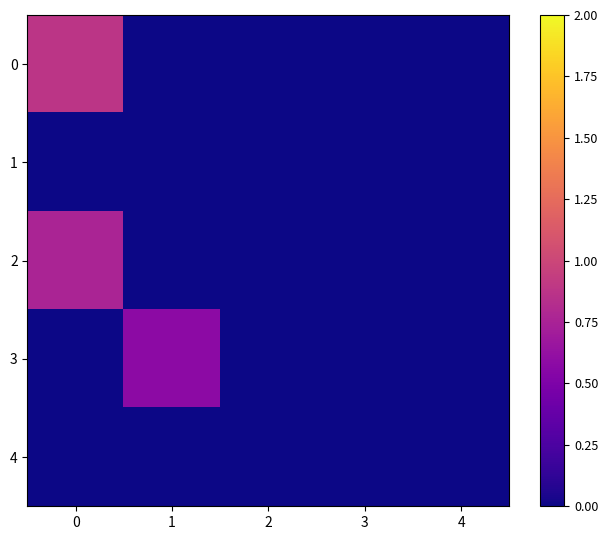

How many distinct data groups are displayed?

5